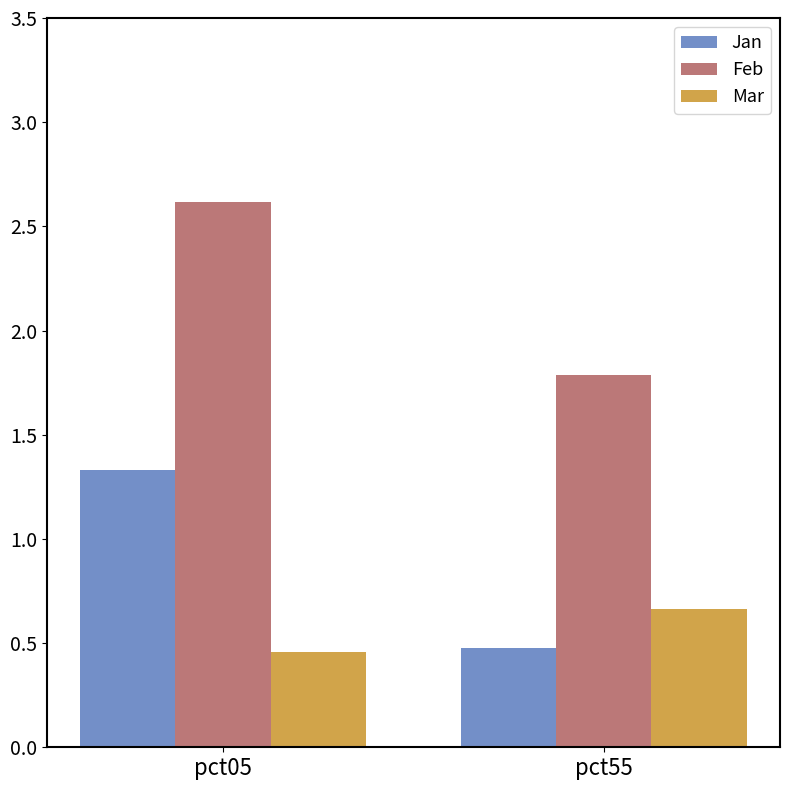

What is the difference between the Feb values at pct55 and pct05?

0.8